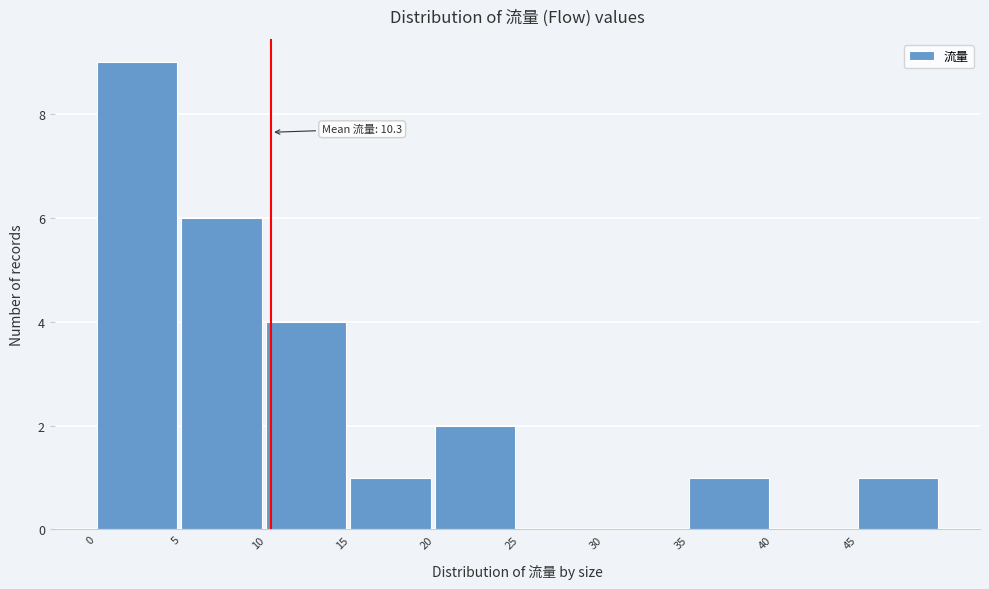

Over which range of the x-axis is the bar tallest?

0 to 5